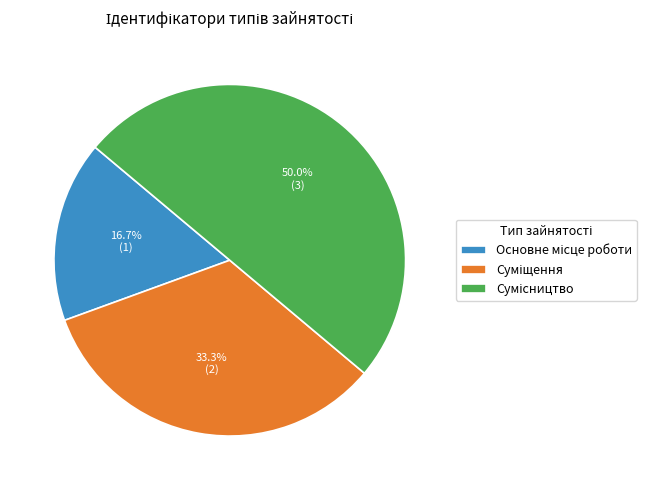

What percentage is the Сумісництво slice, to the nearest percent?

50%